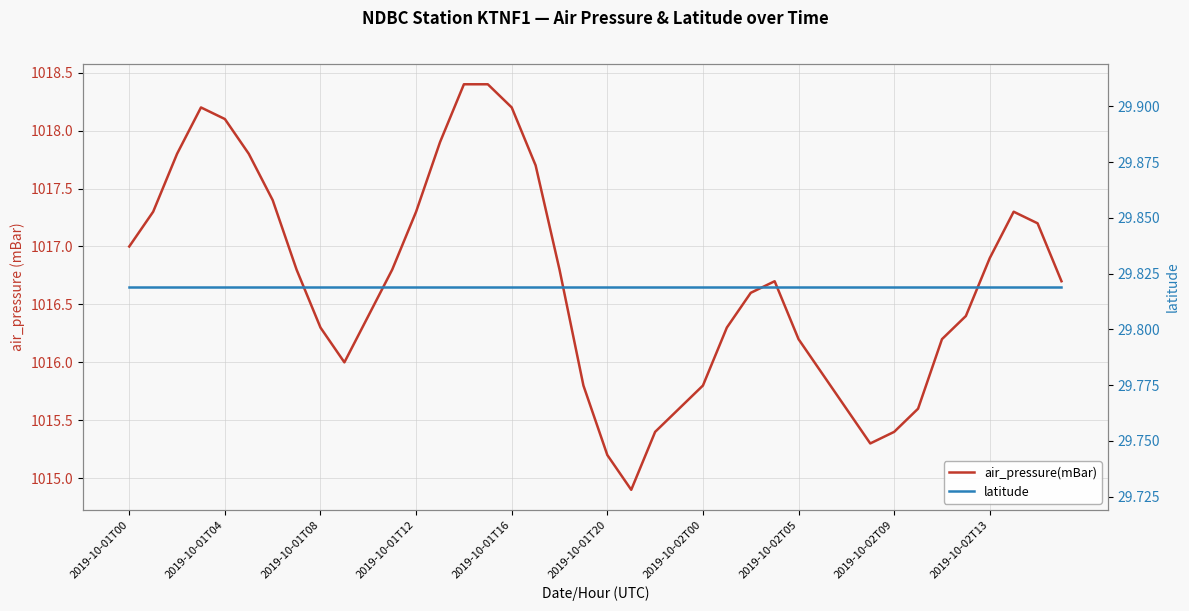

What is the value of the air_pressure(mBar) point at the 31st from the left?

1015.6